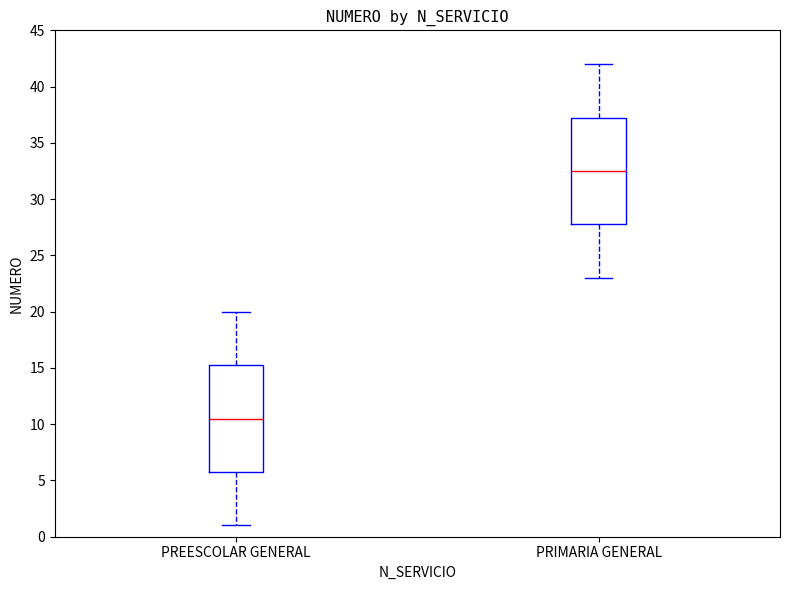

Reading left to right, transcribe this box plot: for each box, give where its median line is, the range the box spans, and where its two whiskers end, as read against the y-axis. The values are not printed on the chart, so give them approximately, as read against the axis.

PREESCOLAR GENERAL: median 10.5, box 6.0 to 15.5, whiskers 1.0 to 20.0
PRIMARIA GENERAL: median 32.5, box 28.0 to 37.5, whiskers 23.0 to 42.0